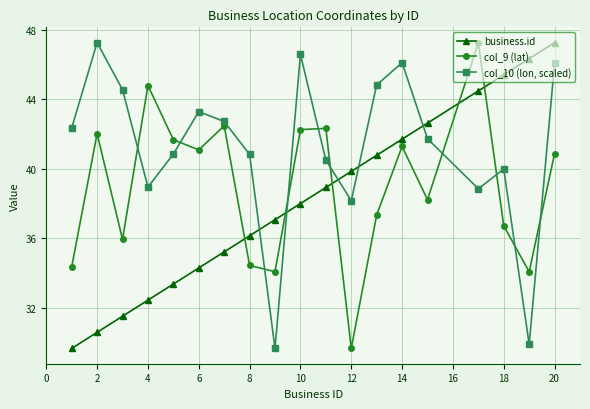

True or false: col_10 (lon, scaled) has more than 1 interior local peaks.

True